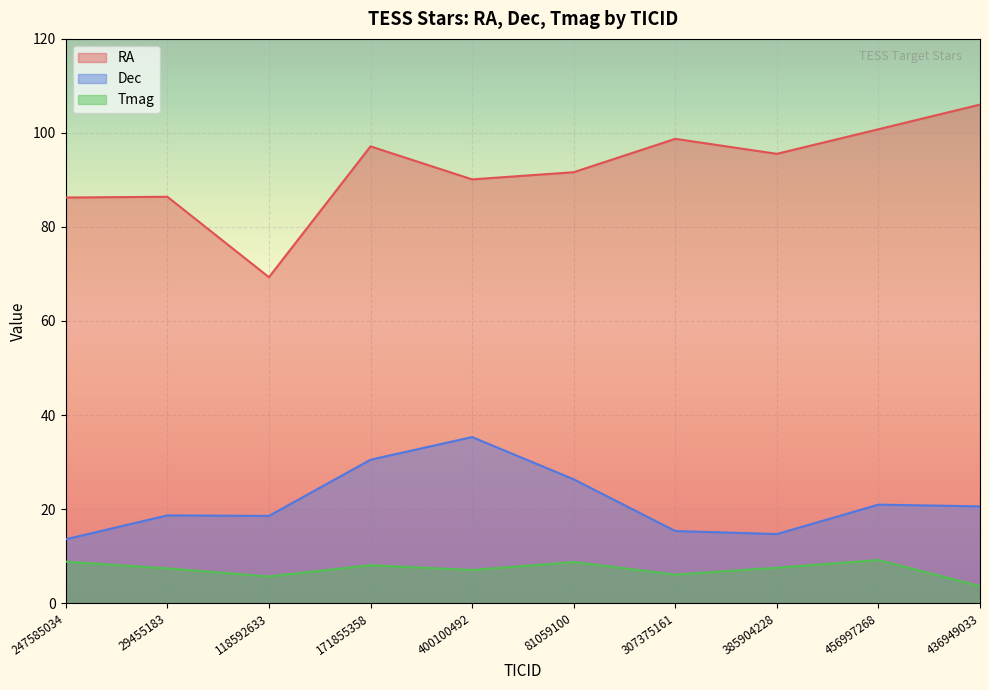

Which series changed the most between 385904228 and 436949033?

RA